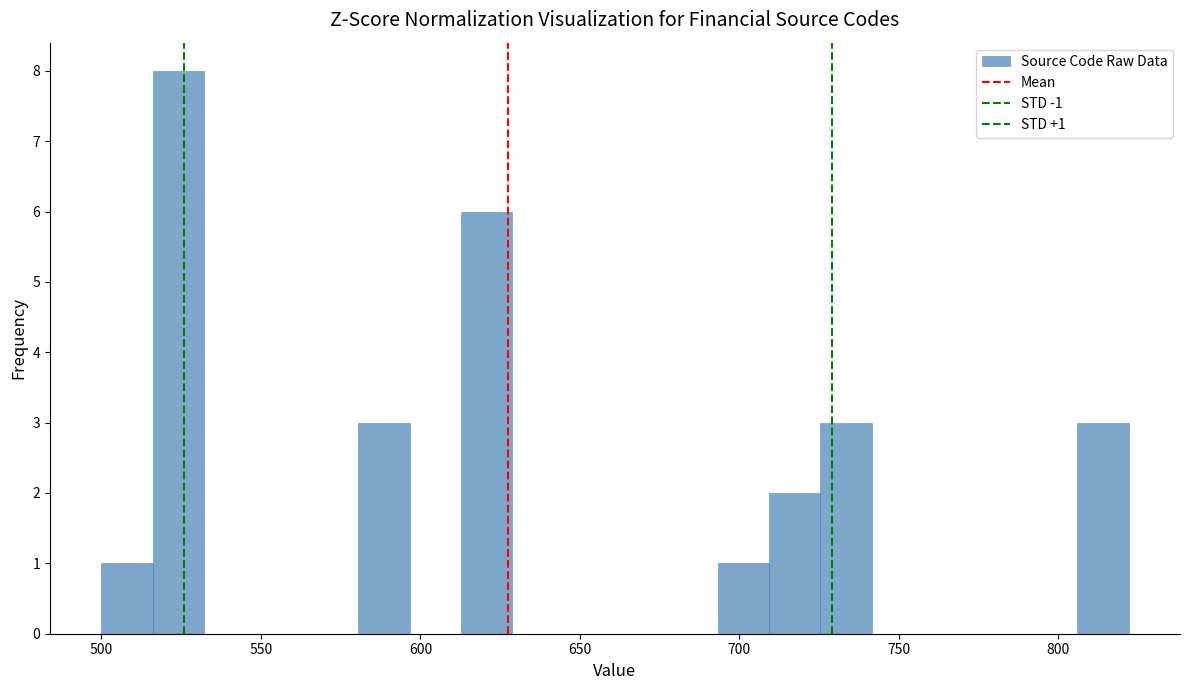

Around what value on the x-axis is the tallest bar? Give the approximate position of its centre, as read against the axis.

525